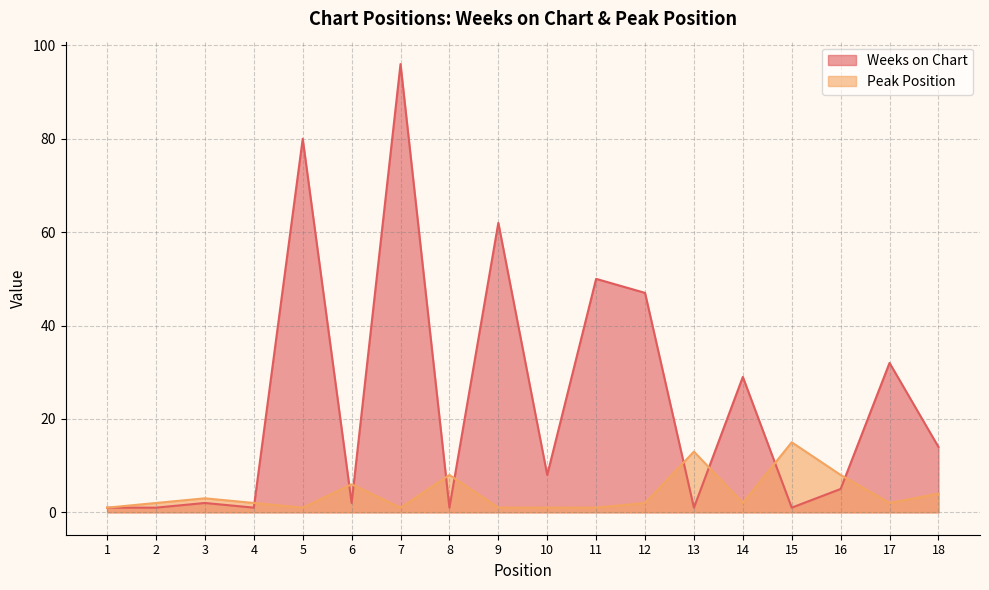

Which series has the largest total across all categories?

Weeks on Chart